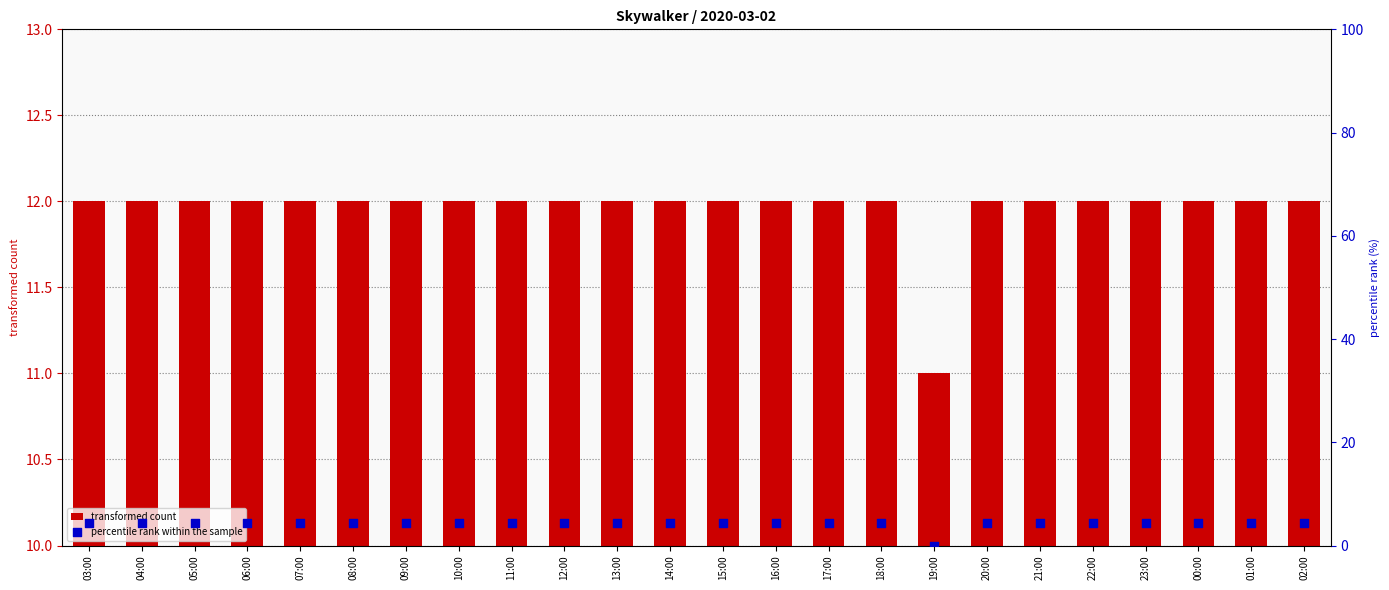

Which series has the largest Y range (max minus min)?

percentile rank within the sample